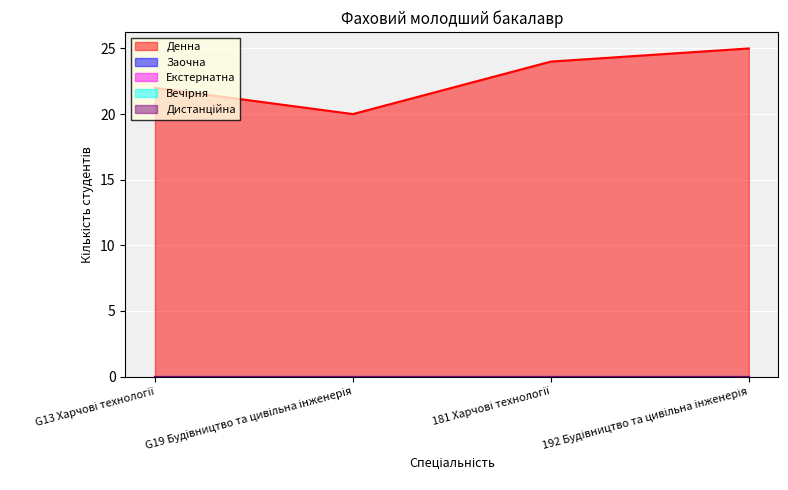

List the series in order of their peak value, lowest first.

Заочна, Екстернатна, Вечірня, Дистанційна, Денна